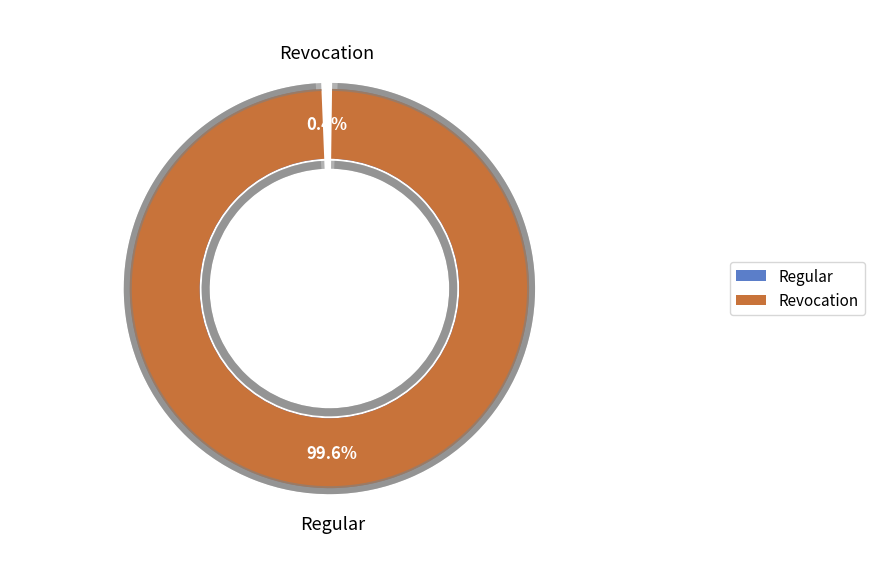

Which category has the smallest portion of the pie?

Revocation